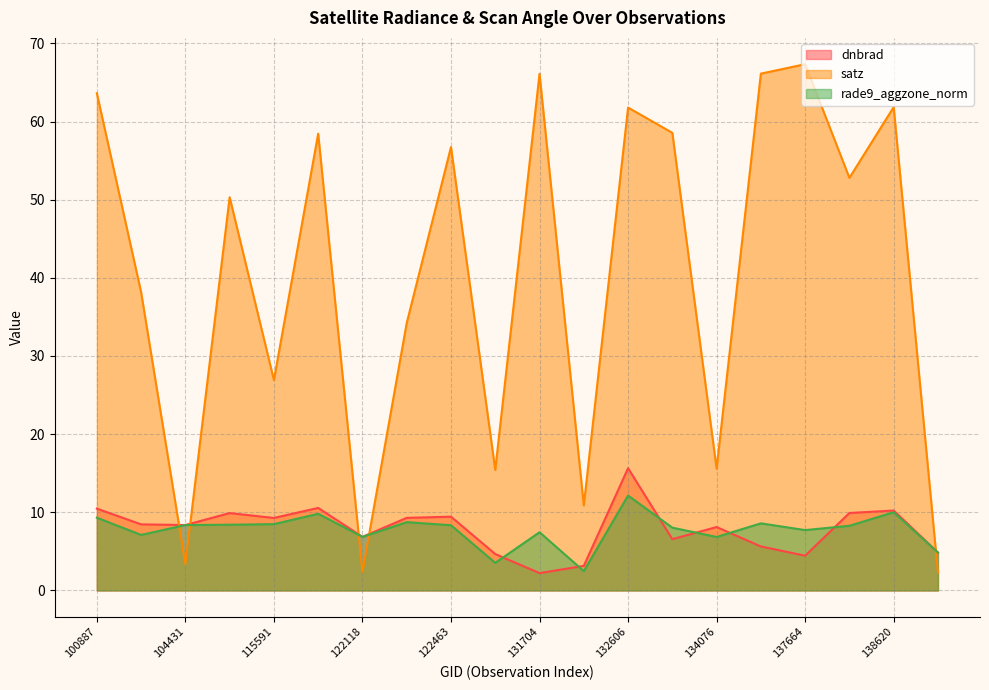

Reading right to left, transcribe all the data shown in this chart.

dnbrad: 139217=4.9	138620=10.2	137852=9.9	137664=4.4	6551=5.6	134076=8.1	132798=6.6	132606=15.6	132248=3.1	131704=2.2	123011=4.7	122463=9.4	122289=9.3	122118=6.9	121771=10.6	115591=9.3	109184=9.9	104431=8.4	104315=8.5	100887=10.5
satz: 139217=2.3	138620=61.8	137852=52.8	137664=67.3	6551=66.1	134076=15.6	132798=58.6	132606=61.8	132248=10.9	131704=66.1	123011=15.4	122463=56.7	122289=34.2	122118=2.4	121771=58.4	115591=26.9	109184=50.3	104431=3.4	104315=38.2	100887=63.6
rade9_aggzone_norm: 139217=4.9	138620=10.0	137852=8.3	137664=7.7	6551=8.6	134076=6.8	132798=8.0	132606=12.1	132248=2.5	131704=7.4	123011=3.5	122463=8.3	122289=8.7	122118=6.9	121771=9.8	115591=8.5	109184=8.4	104431=8.4	104315=7.1	100887=9.3